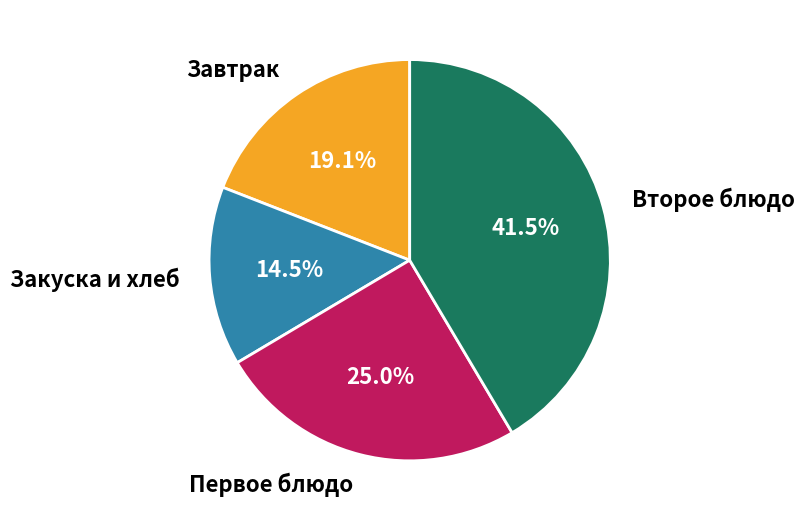

Approximately how many times larger is the value at Закуска и хлеб compared to Второе блюдо?

0.3